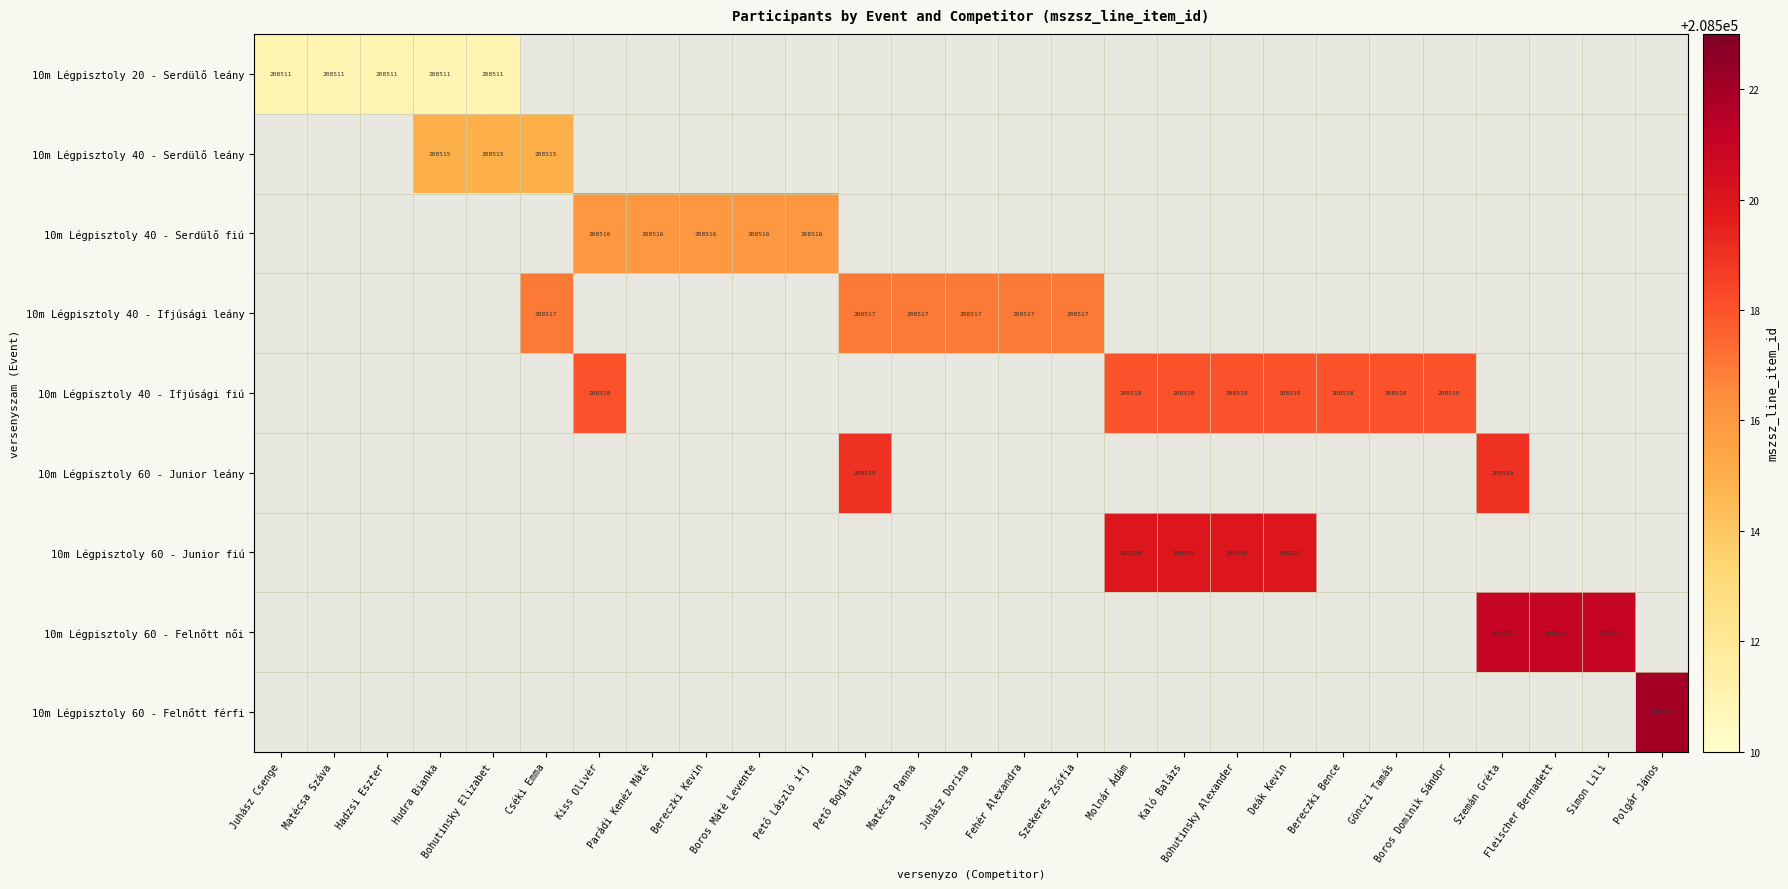

What is the maximum value shown in the chart?

208522